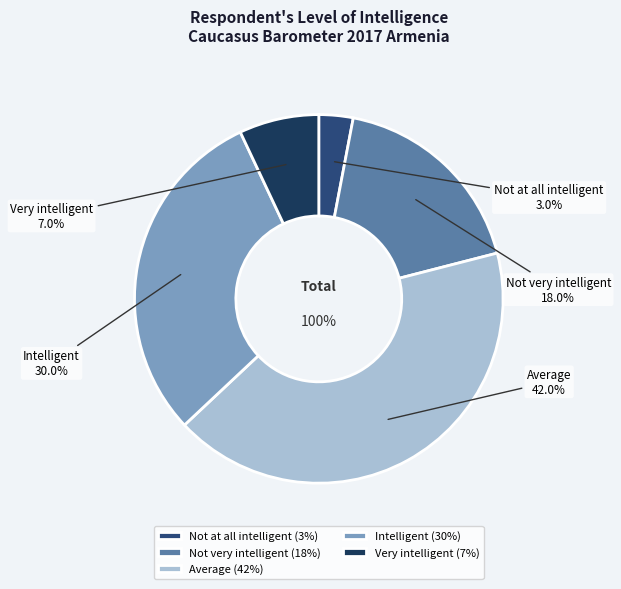

What percentage is the Not very intelligent slice, to the nearest percent?

18%